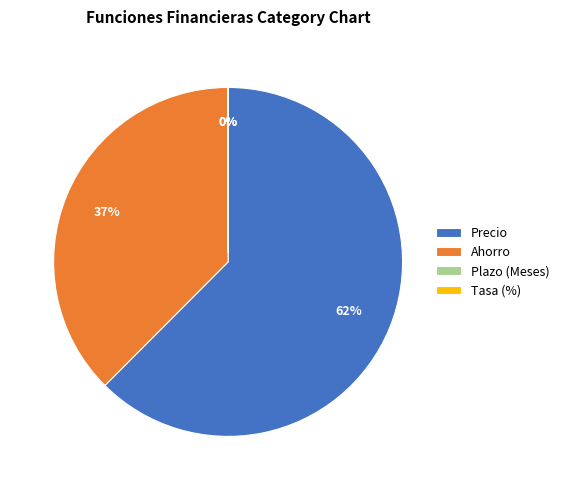

Does any single category account for the majority?

Yes